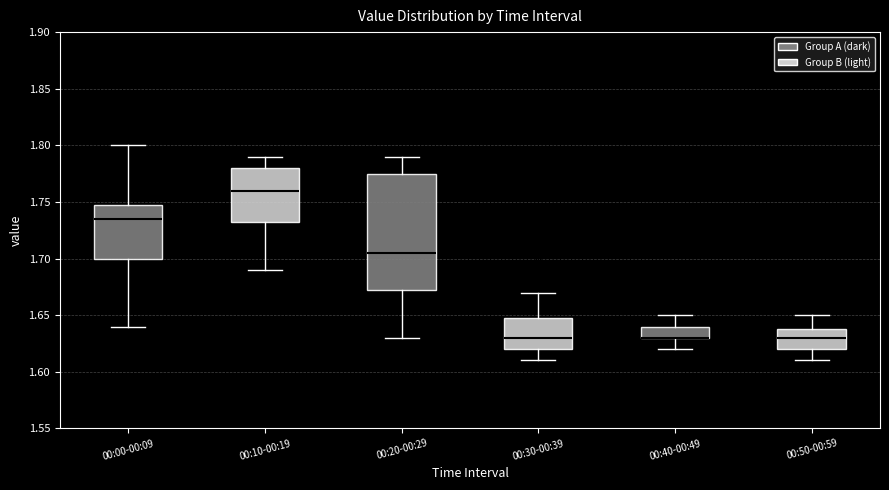

Reading left to right, transcribe this box plot: for each box, give where its median line is, the range the box spans, and where its two whiskers end, as read against the y-axis. The values are not printed on the chart, so give them approximately, as read against the axis.

00:00-00:09: median 1.735, box 1.700 to 1.750, whiskers 1.640 to 1.800
00:10-00:19: median 1.760, box 1.735 to 1.780, whiskers 1.690 to 1.790
00:20-00:29: median 1.705, box 1.675 to 1.775, whiskers 1.630 to 1.790
00:30-00:39: median 1.630, box 1.620 to 1.650, whiskers 1.610 to 1.670
00:40-00:49: median 1.630 (drawn on the box's lower edge), box 1.630 to 1.640, whiskers 1.620 to 1.650
00:50-00:59: median 1.630, box 1.620 to 1.640, whiskers 1.610 to 1.650